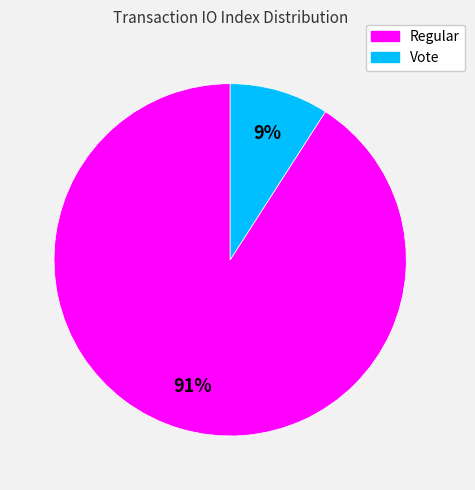

To the nearest percent, what is the average slice percentage?

50%